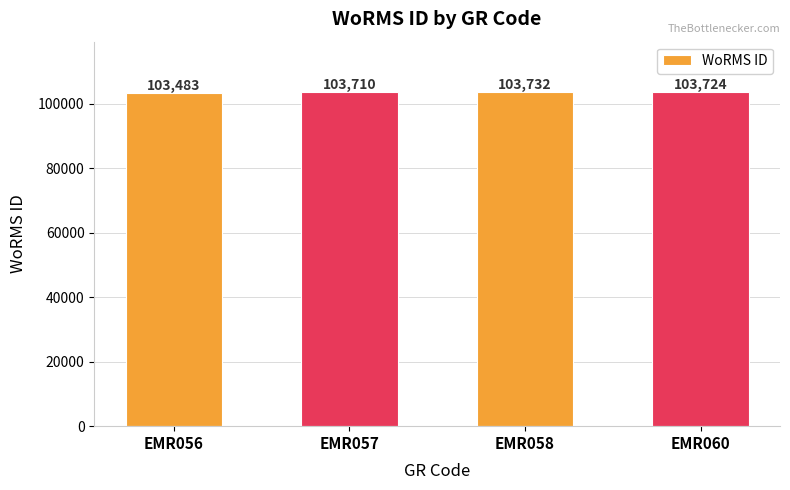

Are the bars grouped side by side (vs. stacked)?

No